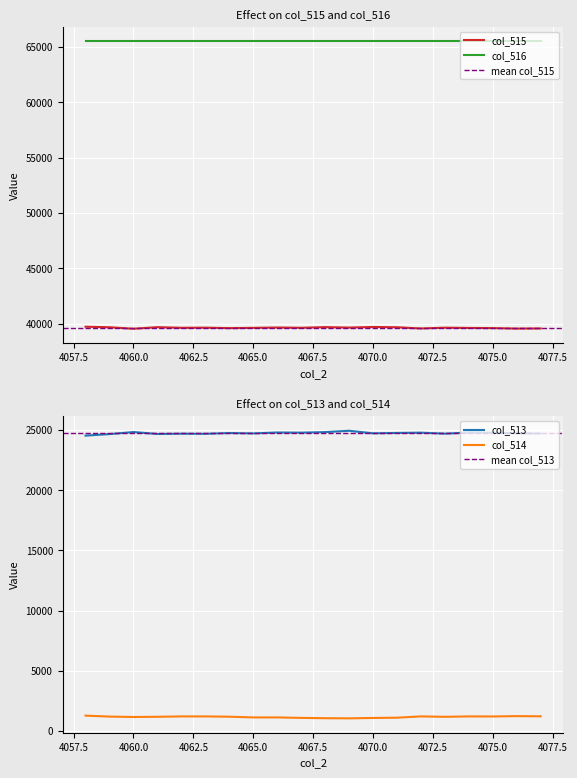

Is it true that col_515 equals 39616 at 4074?

True